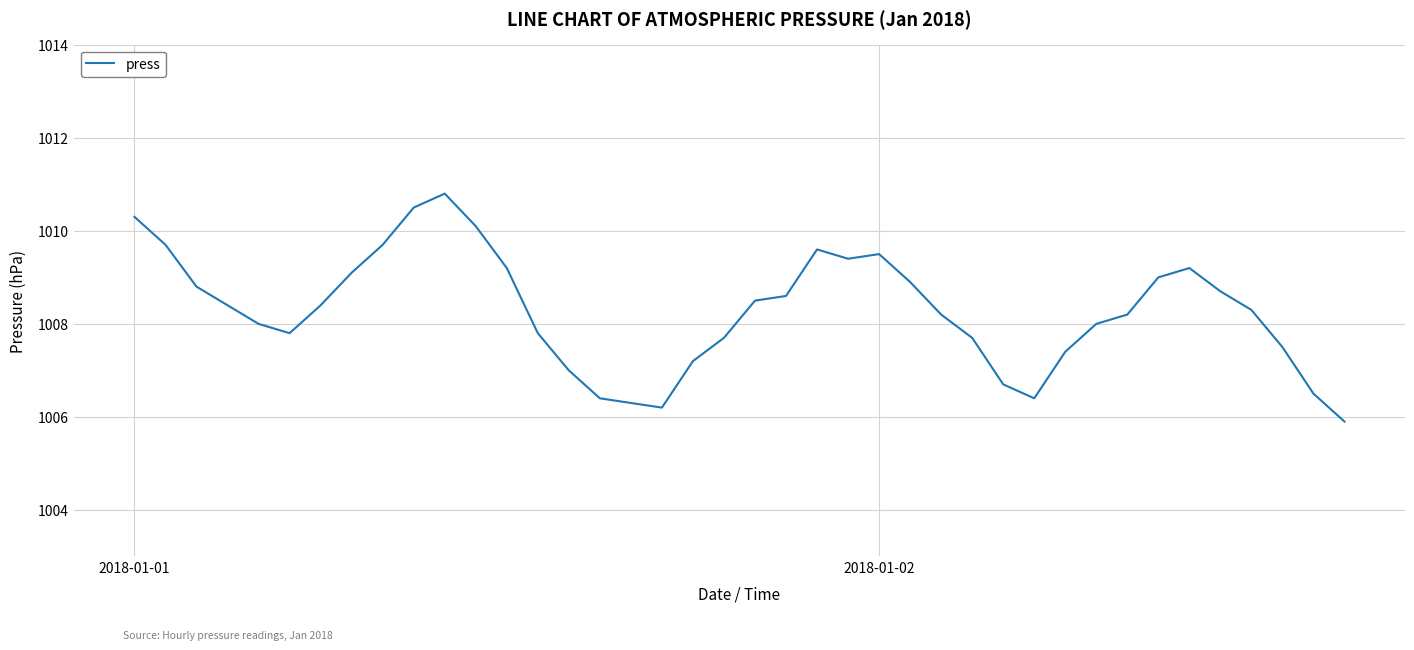

What is the difference between the maximum and minimum values?

4.9